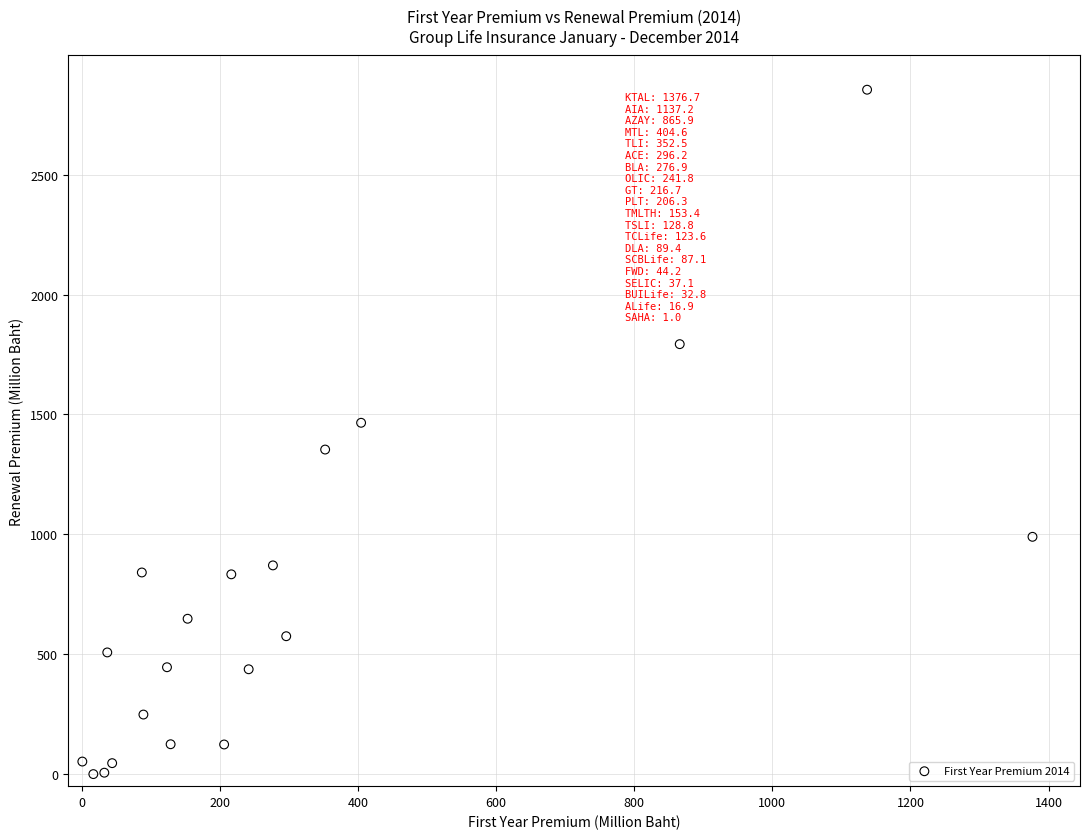

What is the range of Y values (max minus min)?

2853.6